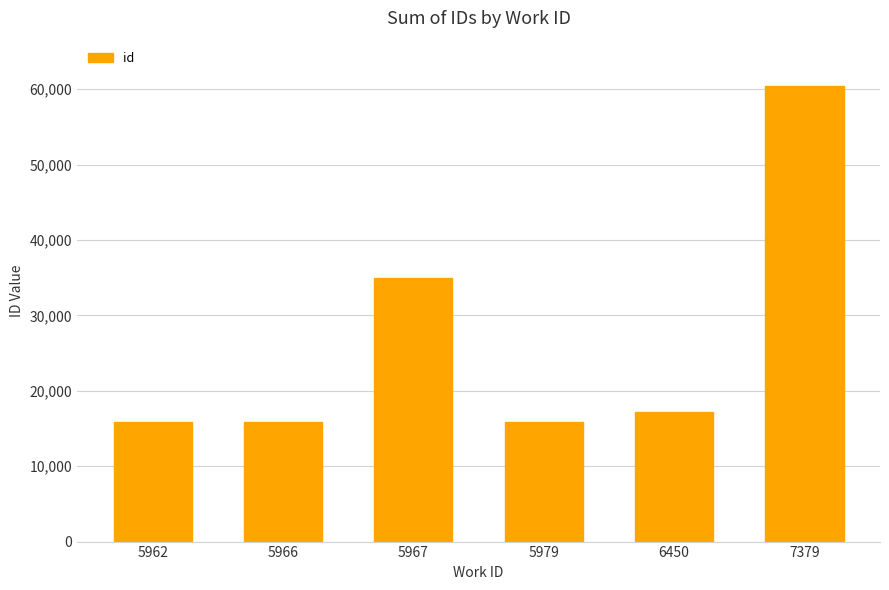

What is the ratio of the value at 5979 to the value at 6450?

0.9